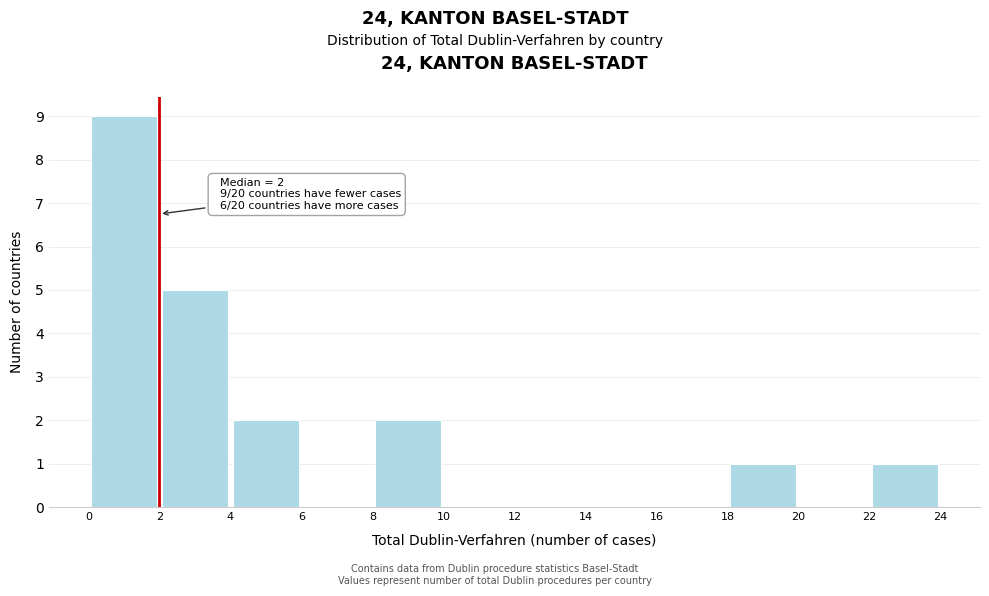

Which range on the x-axis has the tallest bar?

0 to 2